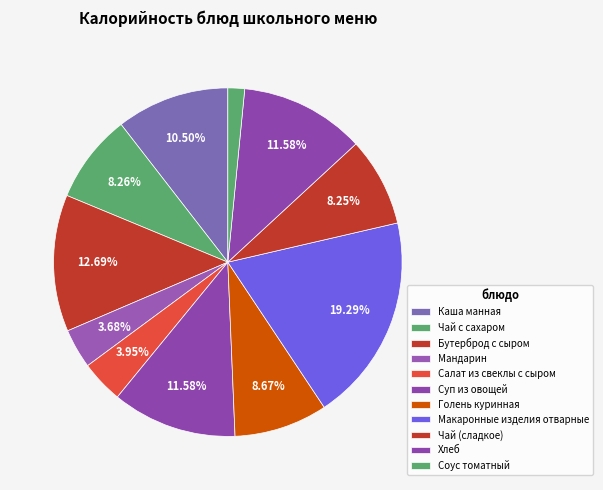

What is the ratio of the value at Чай с сахаром to the value at Соус томатный?

5.3